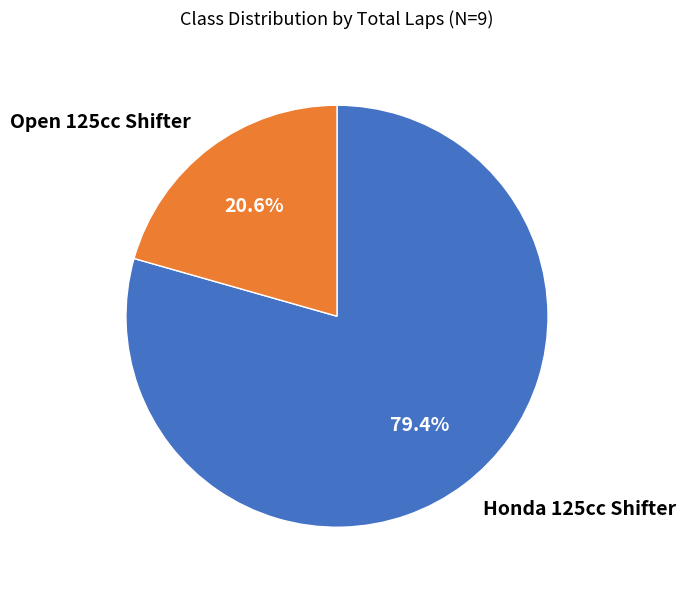

What is the largest slice in the pie chart?

Honda 125cc Shifter